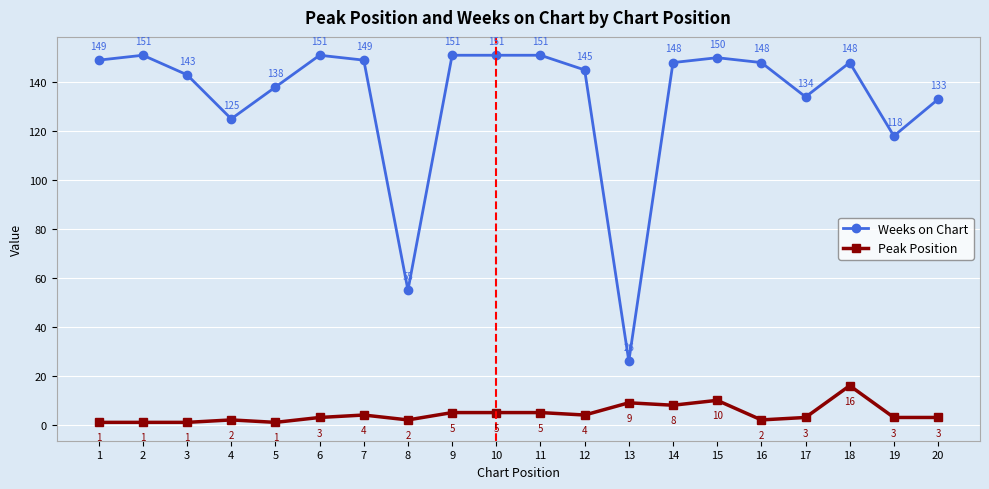

What is the difference between the Peak Position values at 13 and 11?

4